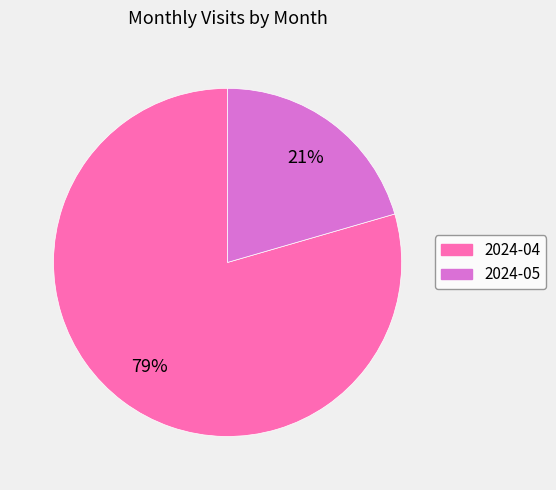

Which slice is the largest?

2024-04